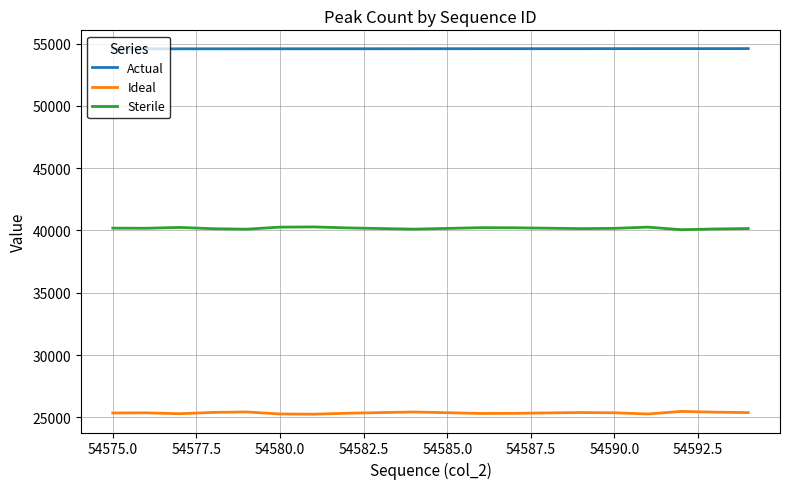

What is the average value of the Ideal series?

25357